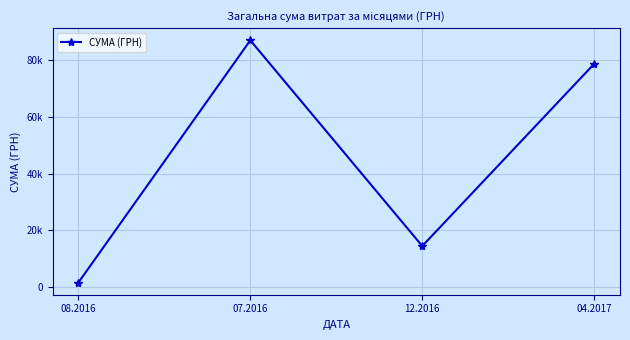

Is it true that the value at 08.2016 is 1681.0?

True